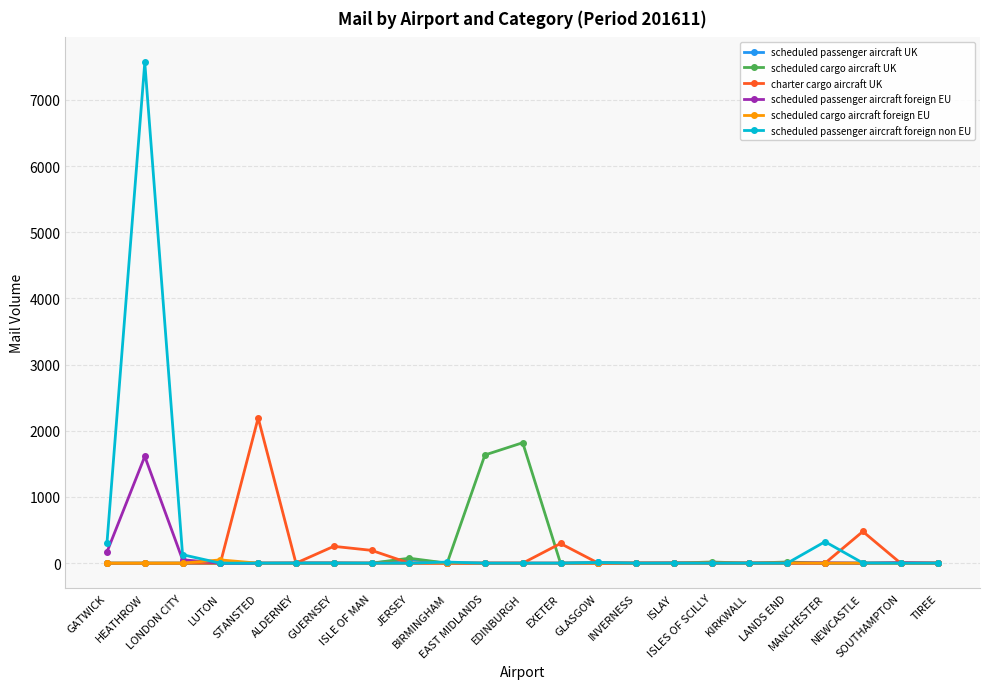

What is the sum of all scheduled passenger aircraft foreign EU values?

1850.5